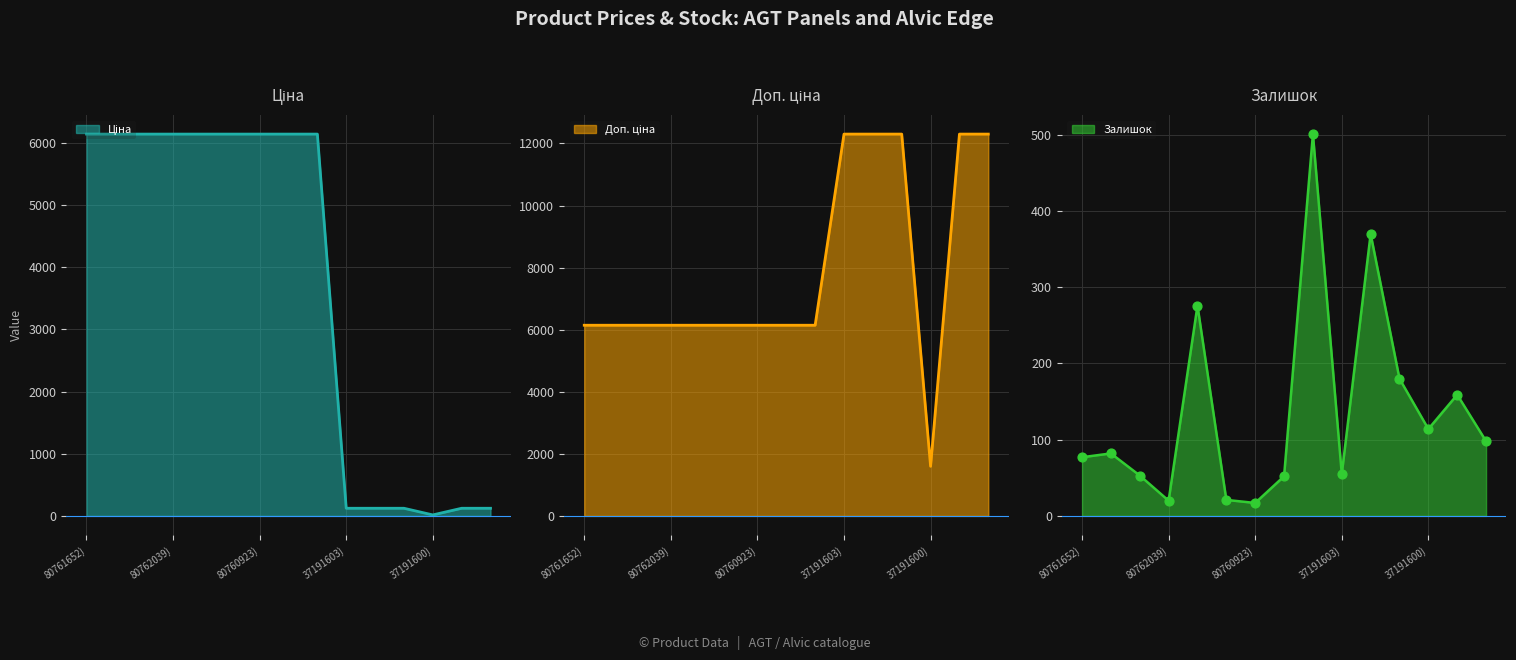

At which category is the sum across all series the highest?

Edge Jade (237191602)